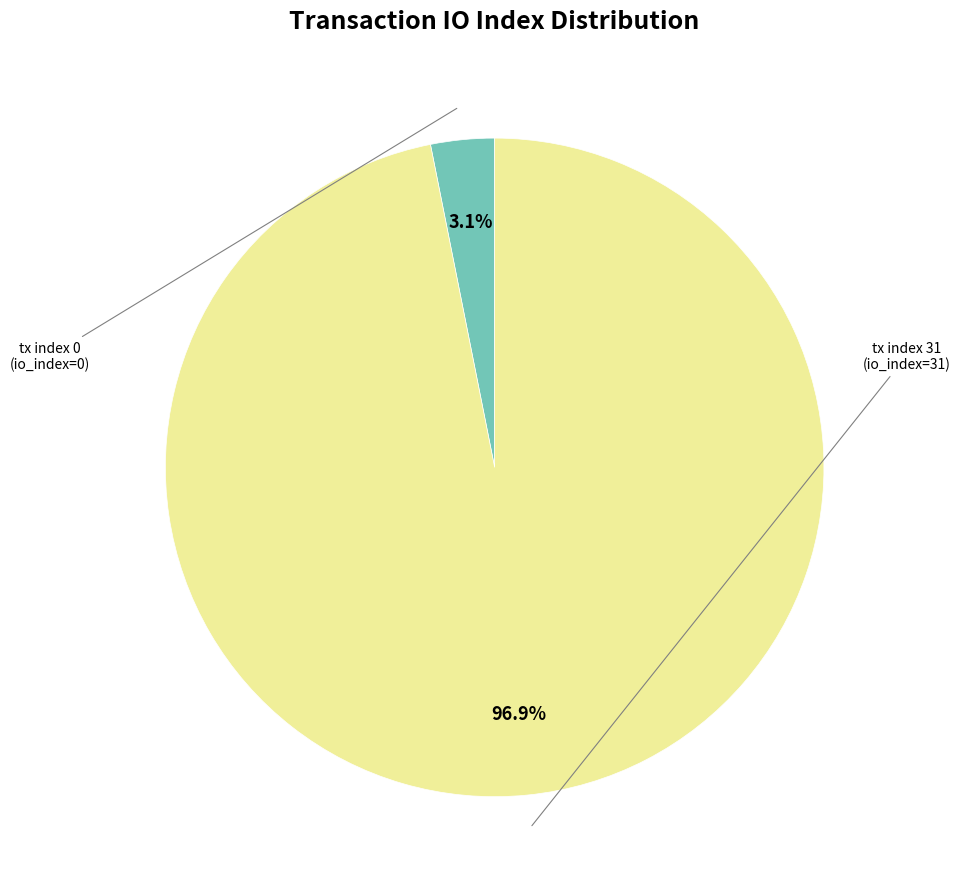

Is there any slice that represents more than half of the pie?

Yes